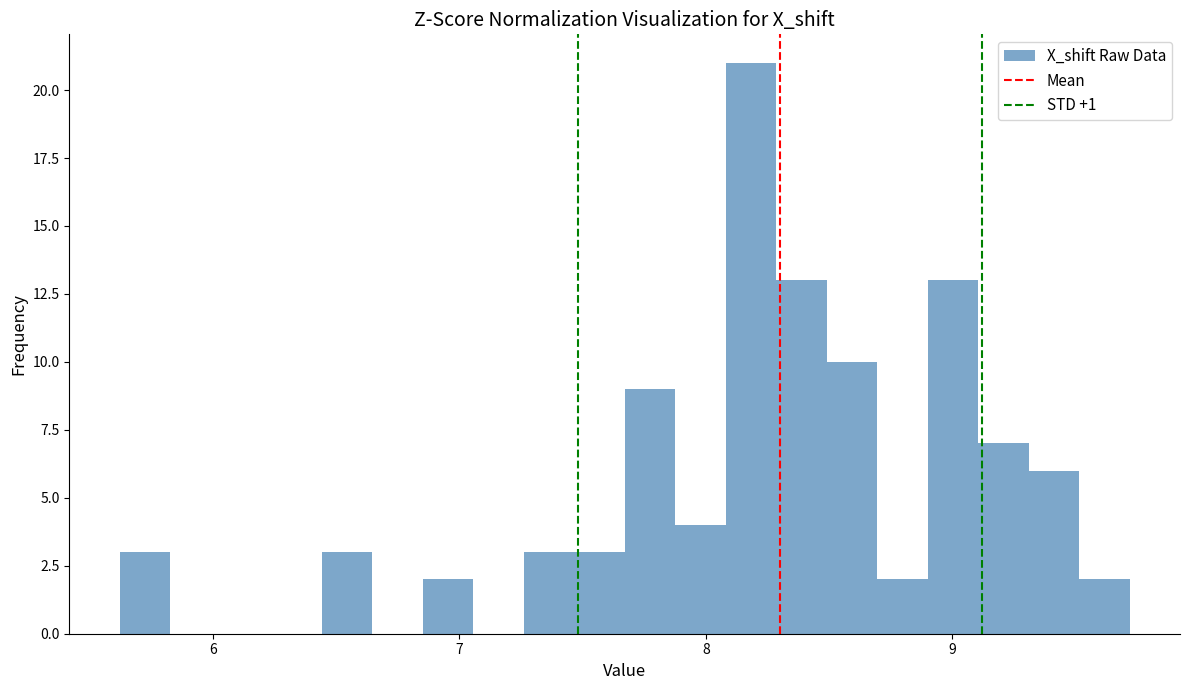

Around what value on the x-axis is the tallest bar? Give the approximate position of its centre, as read against the axis.

8.2